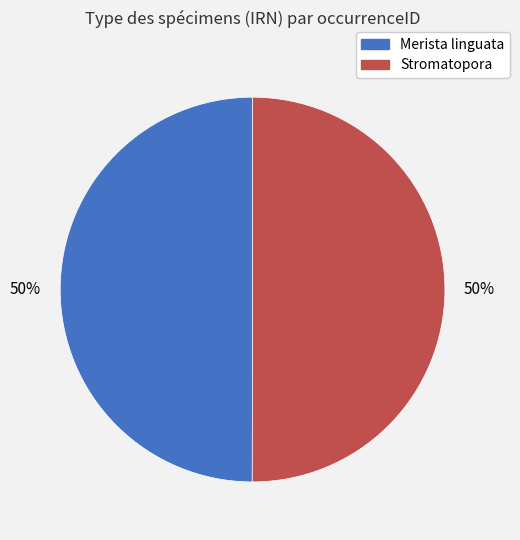

To the nearest percent, what is the average slice percentage?

50%